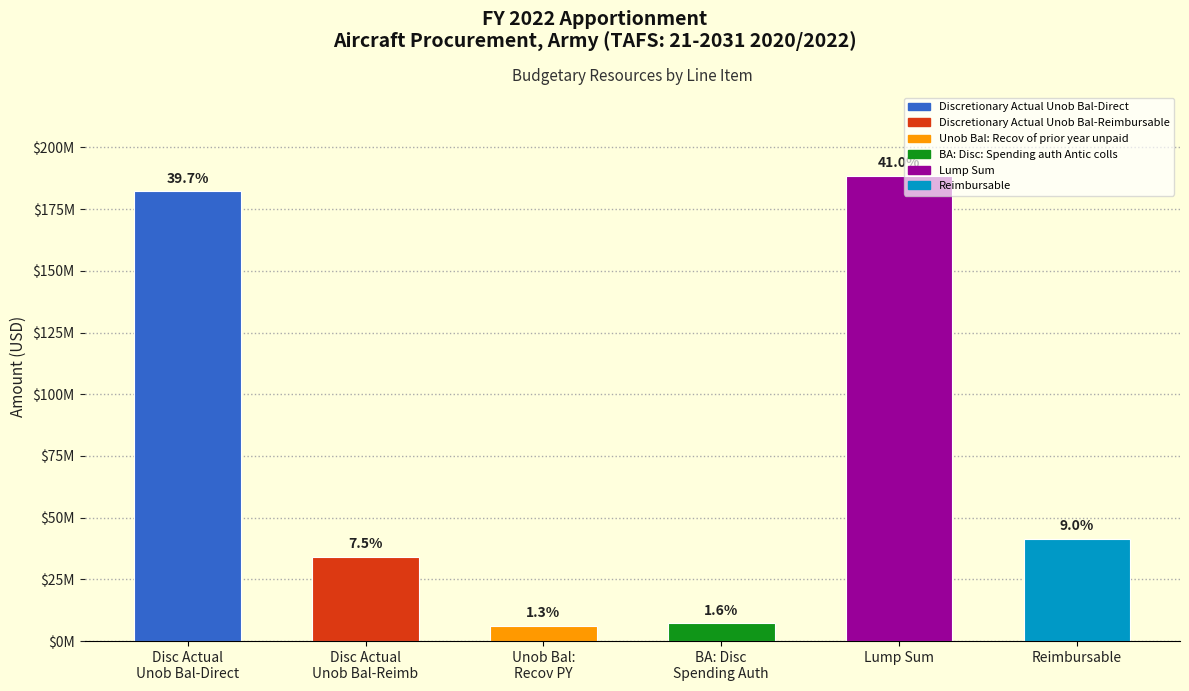

Does the chart contain any negative values?

No